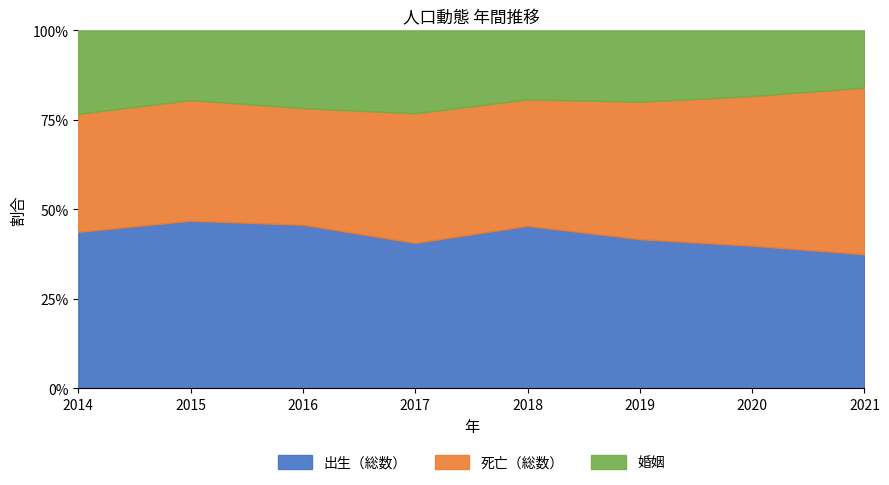

Reading left to right, transcribe all the data shown in this chart.

出生（総数）: 366	378	379	346	396	339	326	298
死亡（総数）: 276	272	270	308	308	312	342	370
婚姻: 195	157	180	197	168	162	150	127